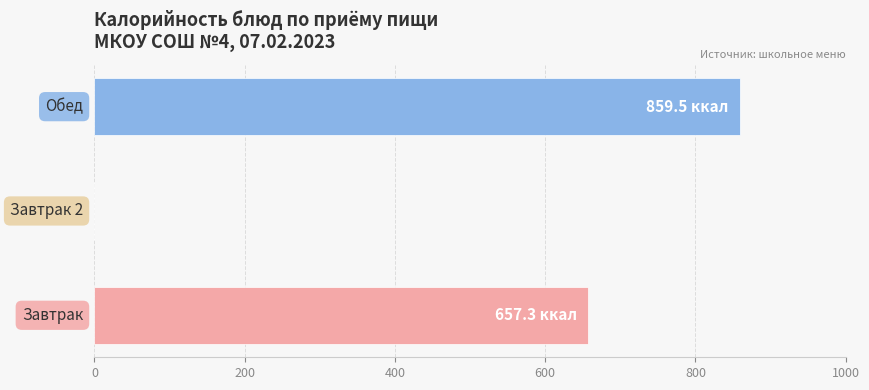

What is the greatest value displayed?

859.5